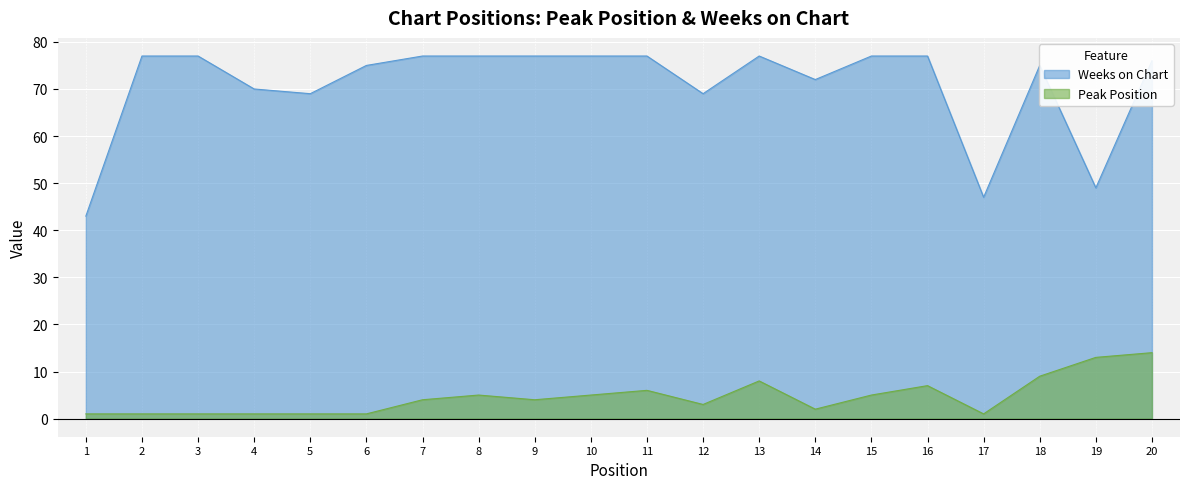

Is it true that Weeks on Chart equals 49 at 6?

False